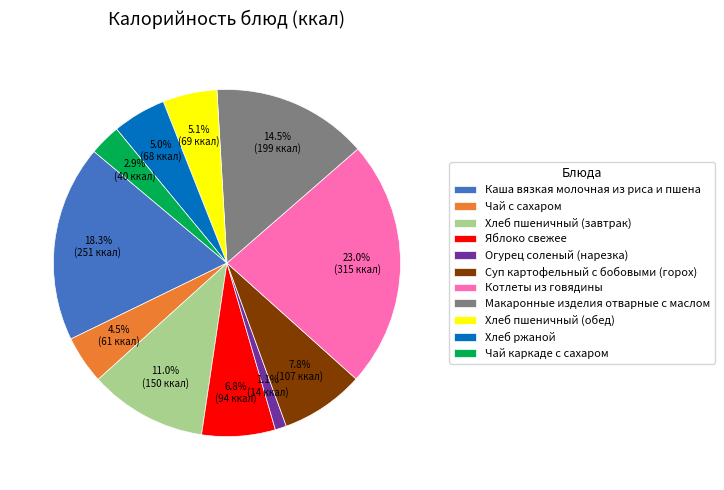

Which has a higher value, Яблоко свежее or Хлеб пшеничный (завтрак)?

Хлеб пшеничный (завтрак)